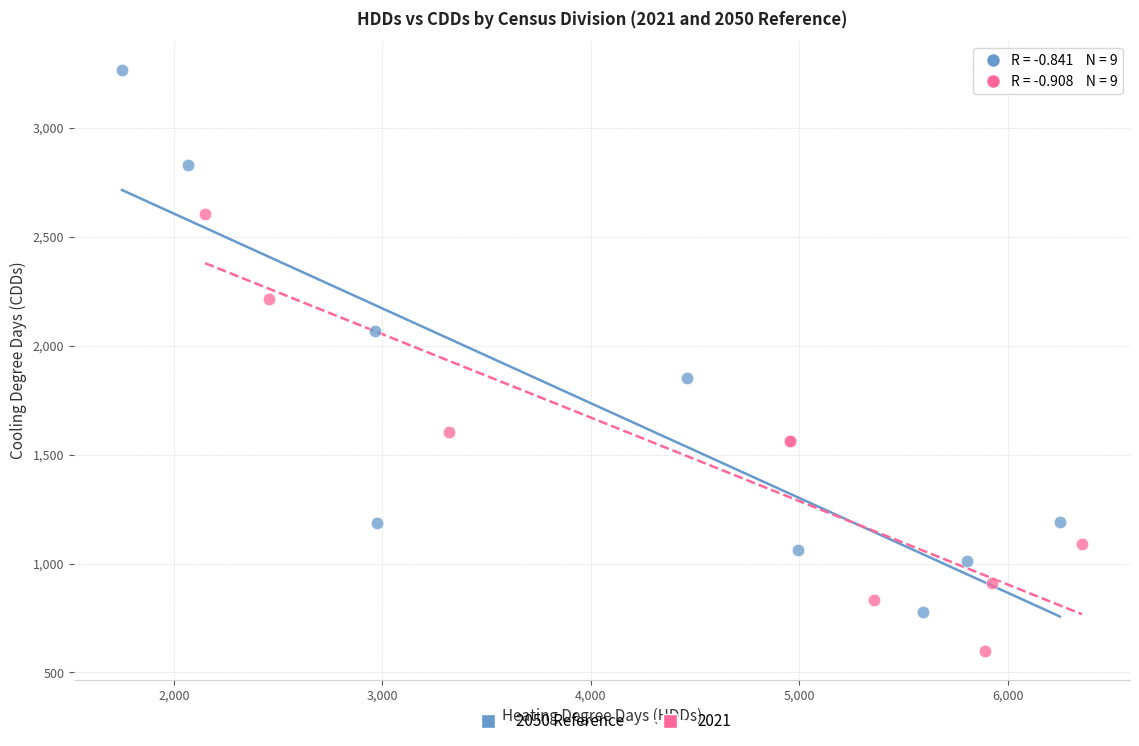

Which series reaches the minimum Y coordinate?

2021